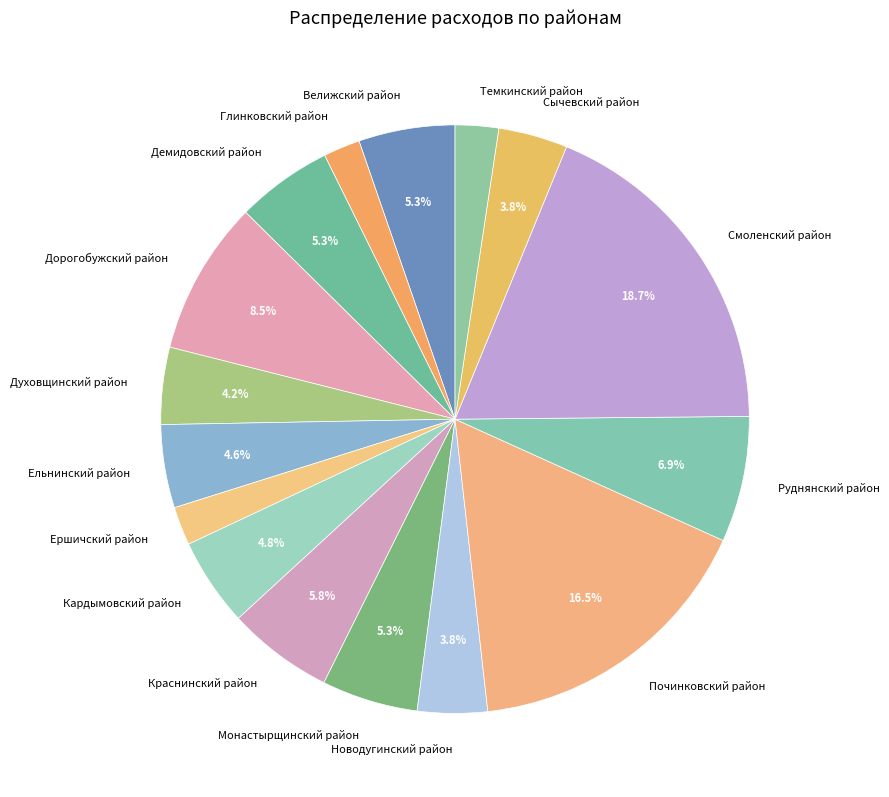

To the nearest percent, what portion does Смоленский район represent?

19%